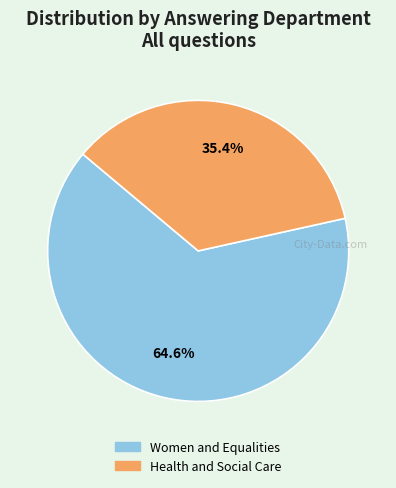

How much of the chart is everything except Health and Social Care?

64.6%